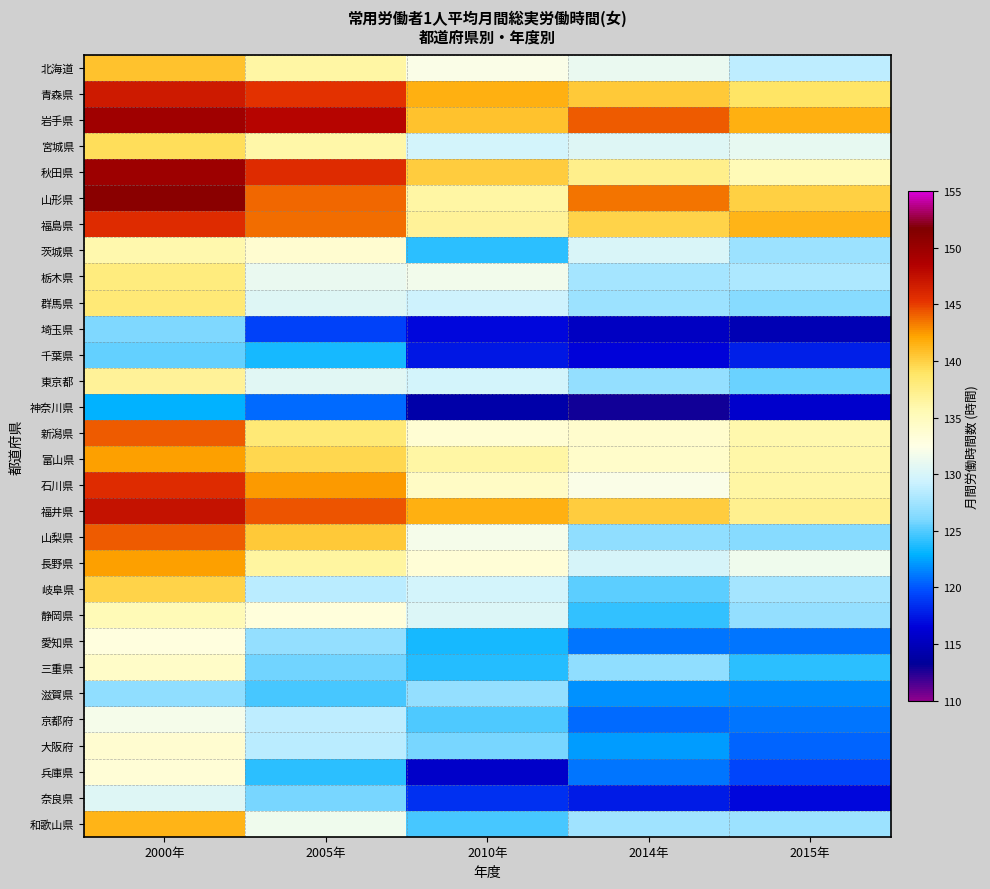

Reading right to left, extract all data points from this chart.

北海道: 2015年=128.8	2014年=131.2	2010年=132.3	2005年=136.3	2000年=140.7
青森県: 2015年=138.9	2014年=140.3	2010年=141.5	2005年=145.4	2000年=146.9
岩手県: 2015年=141.6	2014年=144.2	2010年=140.7	2005年=148.2	2000年=149.6
宮城県: 2015年=131.0	2014年=130.4	2010年=129.8	2005年=136.1	2000年=139.2
秋田県: 2015年=135.4	2014年=137.4	2010年=140.2	2005年=145.7	2000年=149.9
山形県: 2015年=139.9	2014年=143.4	2010年=136.3	2005年=143.9	2000年=151.1
福島県: 2015年=141.3	2014年=139.8	2010年=136.8	2005年=143.6	2000年=145.8
茨城県: 2015年=127.3	2014年=130.1	2010年=123.9	2005年=133.9	2000年=135.9
栃木県: 2015年=128.0	2014年=127.7	2010年=131.7	2005年=131.1	2000年=137.8
群馬県: 2015年=126.4	2014年=127.4	2010年=129.5	2005年=130.5	2000年=138.2
埼玉県: 2015年=114.7	2014年=115.3	2010年=116.7	2005年=119.3	2000年=126.1
千葉県: 2015年=117.9	2014年=116.6	2010年=117.5	2005年=123.4	2000年=125.4
東京都: 2015年=125.5	2014年=127.0	2010年=129.7	2005年=130.6	2000年=136.8
神奈川県: 2015年=115.9	2014年=112.9	2010年=114.2	2005年=120.6	2000年=122.9
新潟県: 2015年=135.9	2014年=134.0	2010年=133.6	2005年=138.3	2000年=144.2
富山県: 2015年=136.1	2014年=134.2	2010年=136.3	2005年=139.7	2000年=142.2
石川県: 2015年=136.2	2014年=132.3	2010年=134.6	2005年=142.4	2000年=145.7
福井県: 2015年=137.2	2014年=140.1	2010年=141.5	2005年=144.4	2000年=147.3
山梨県: 2015年=126.5	2014年=126.7	2010年=131.9	2005年=140.3	2000年=144.2
長野県: 2015年=131.6	2014年=130.0	2010年=133.4	2005年=136.4	2000年=142.2
岐阜県: 2015年=127.7	2014年=125.2	2010年=129.7	2005年=128.5	2000年=139.8
静岡県: 2015年=127.0	2014年=124.1	2010年=130.3	2005年=133.2	2000年=135.4
愛知県: 2015年=120.9	2014年=121.0	2010年=123.4	2005年=126.9	2000年=132.9
三重県: 2015年=124.0	2014年=126.8	2010年=123.8	2005年=125.7	2000年=134.3
滋賀県: 2015年=121.7	2014年=121.8	2010年=127.0	2005年=124.7	2000年=126.7
京都府: 2015年=121.0	2014年=120.6	2010年=124.8	2005年=128.7	2000年=131.8
大阪府: 2015年=120.4	2014年=122.3	2010年=125.9	2005年=128.5	2000年=133.8
兵庫県: 2015年=119.4	2014年=121.0	2010年=115.7	2005年=124.0	2000年=133.5
奈良県: 2015年=116.7	2014年=117.7	2010年=118.6	2005年=125.9	2000年=130.4
和歌山県: 2015年=127.3	2014年=127.5	2010年=124.7	2005年=131.6	2000年=141.4